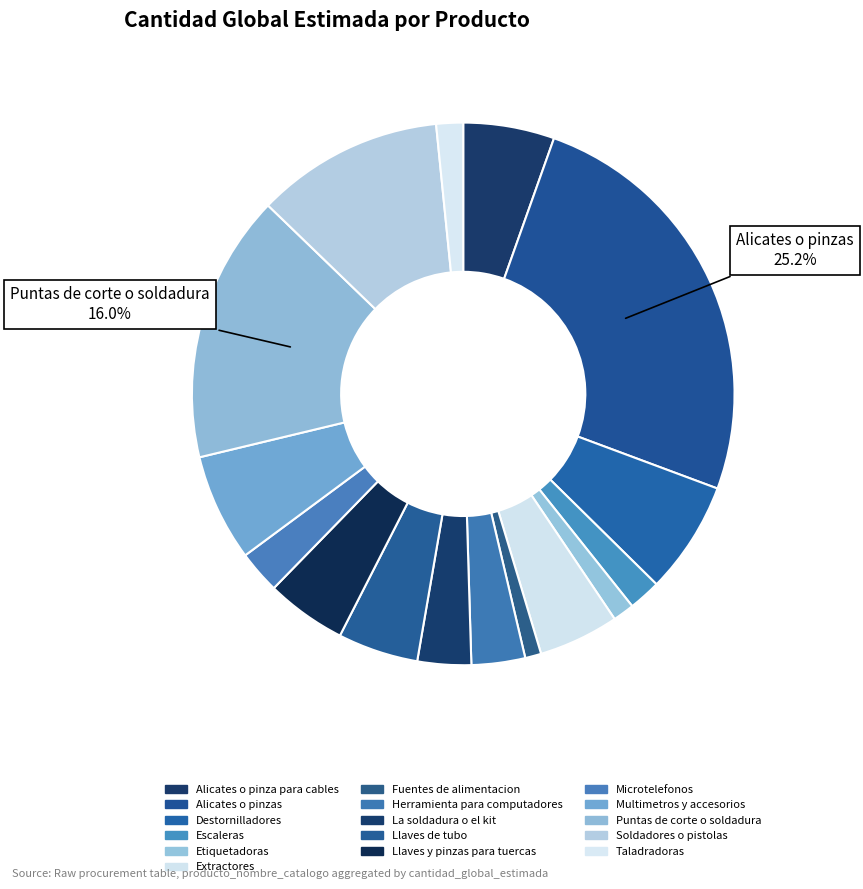

Which slice is the smallest?

Fuentes de alimentacion